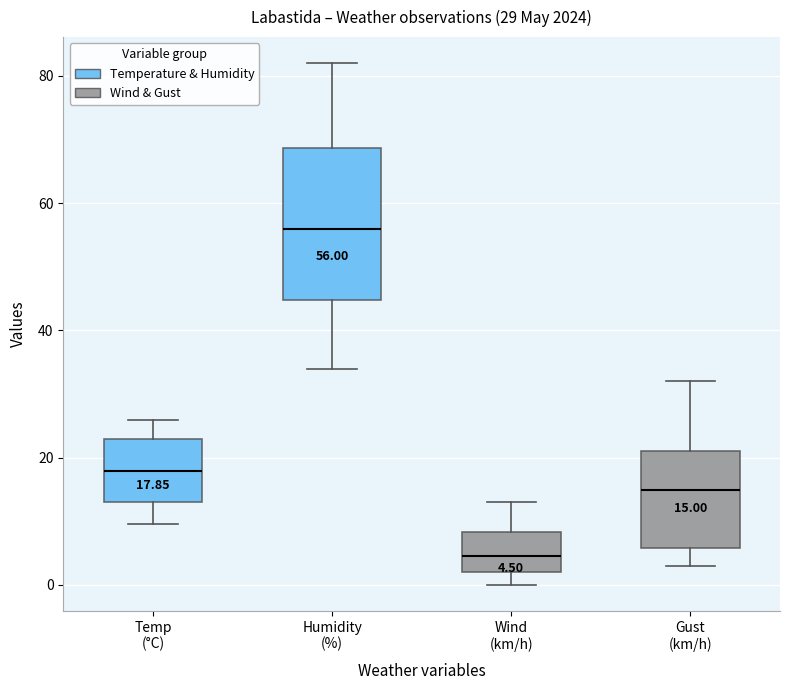

Which box's median line is the lowest?

Wind (km/h)